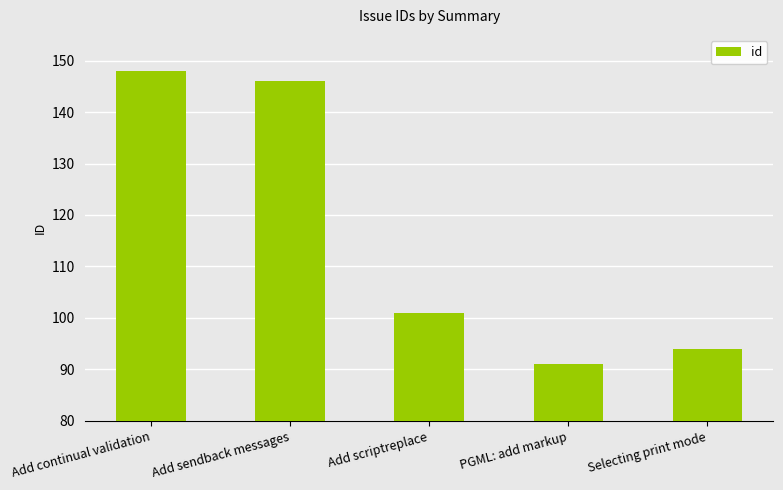

The value at Add sendback messages is 146. True or false?

True